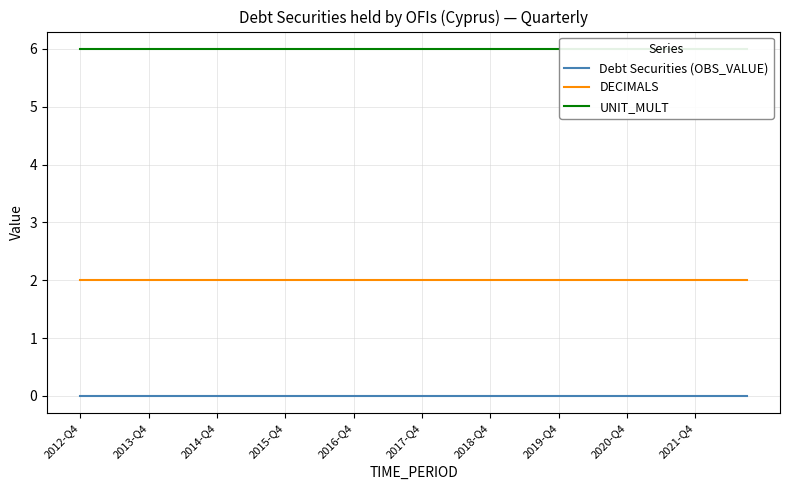

Count the number of categories in the chart.

40